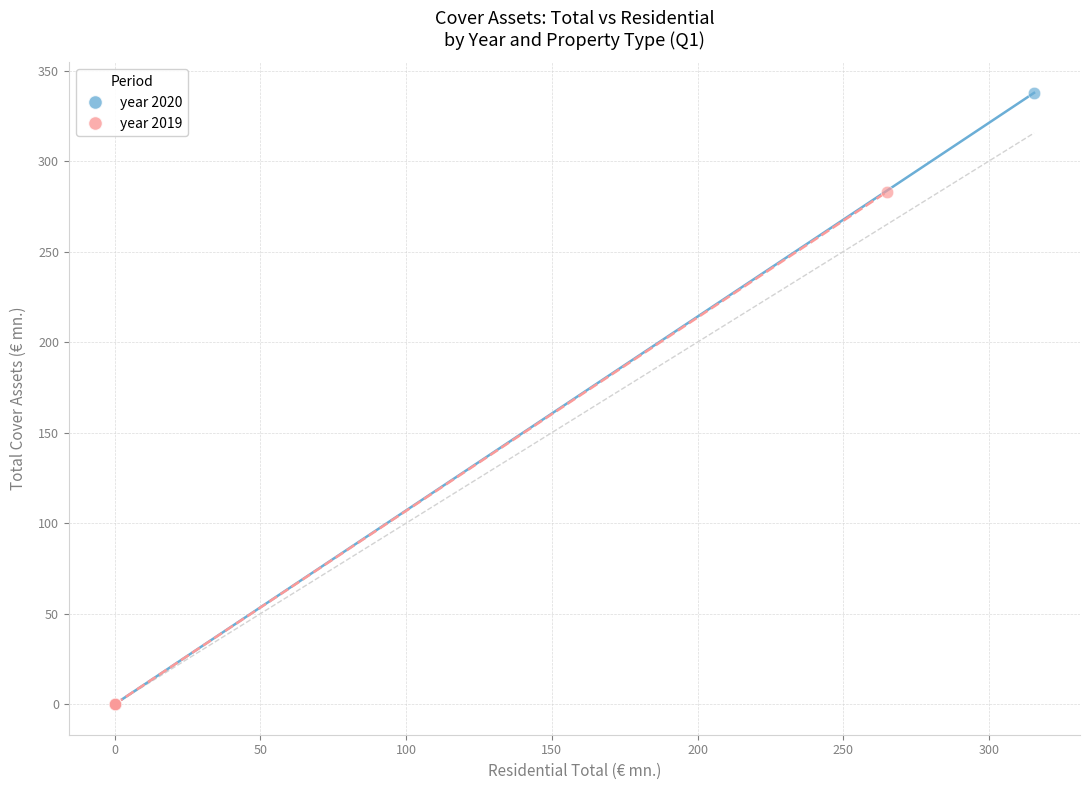

Which series contains the highest Y value?

year 2020